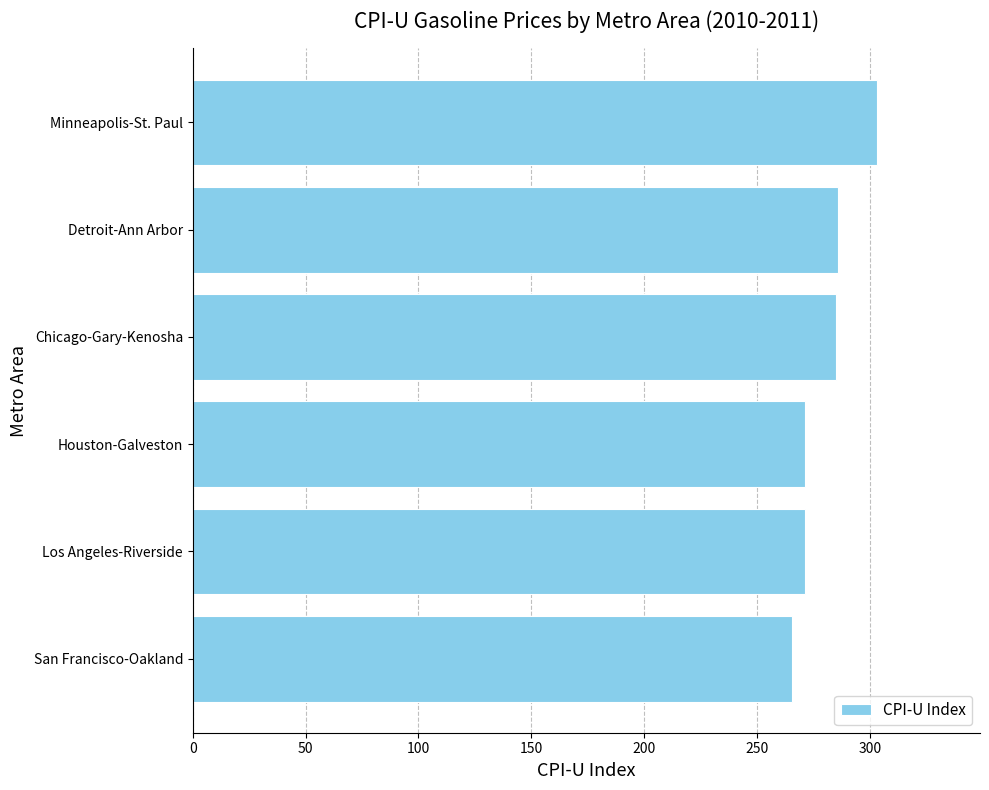

Does the chart contain stacked bars?

No